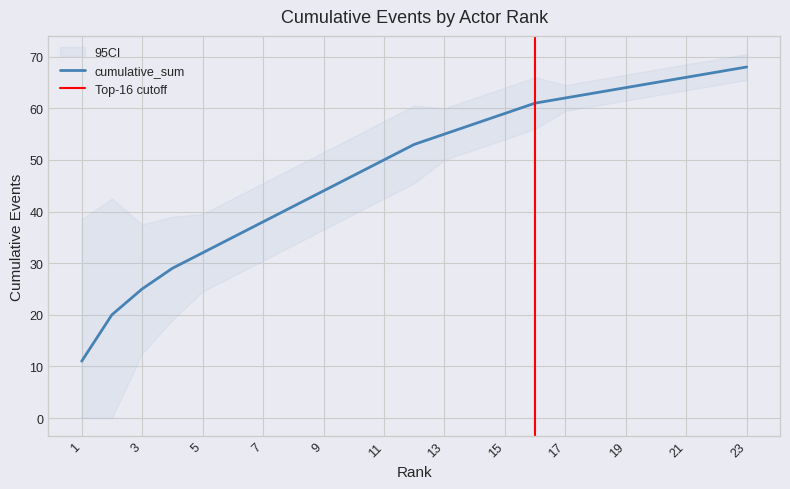

The cumulative_sum series shows 82 at 11. True or false?

False